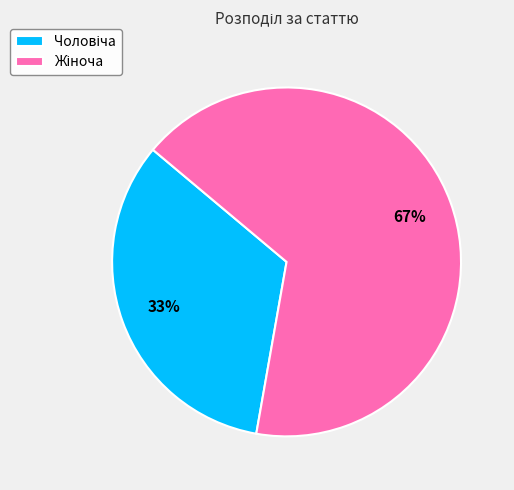

To the nearest percent, what is the average slice percentage?

50%